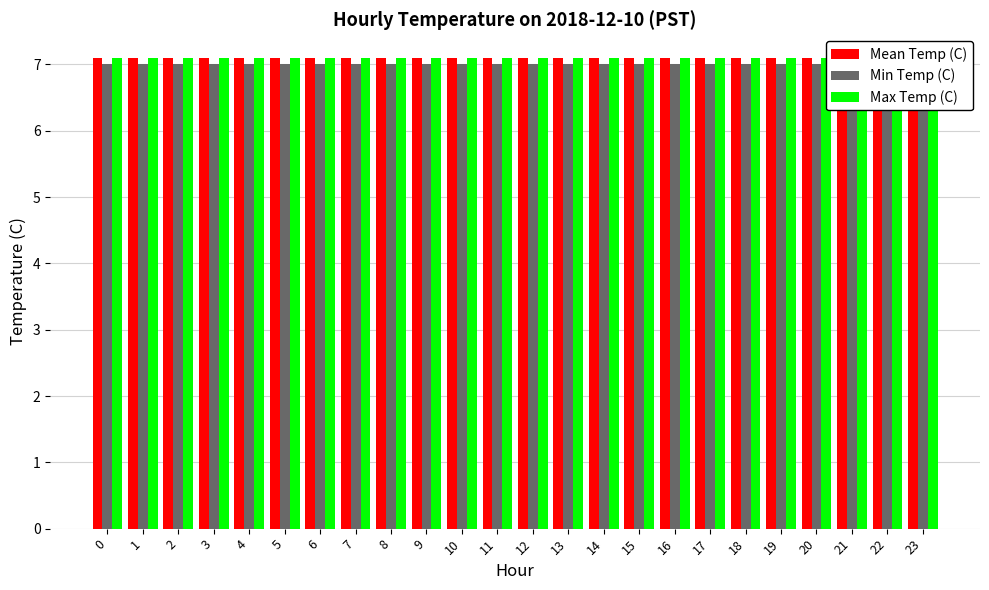

How many categories are shown in the chart?

24